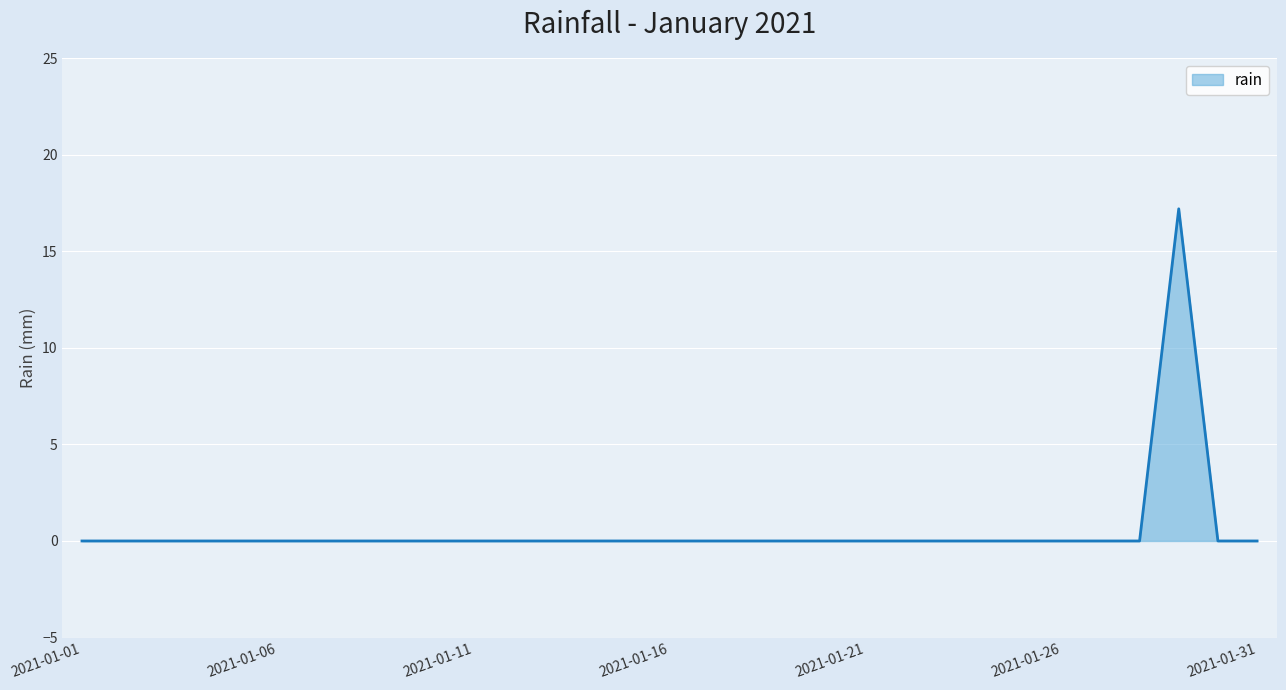

Does the chart display data point markers on the line(s)?

No